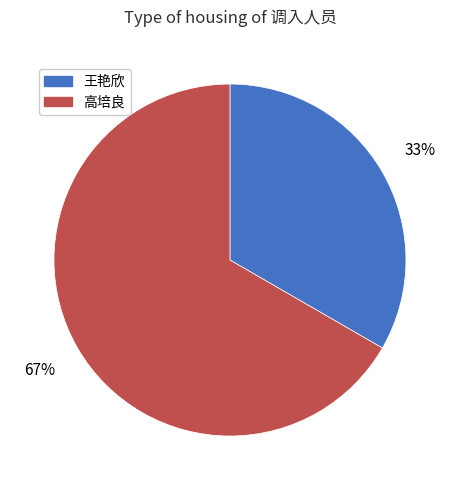

Rank the categories by value from highest to lowest.

高培良, 王艳欣